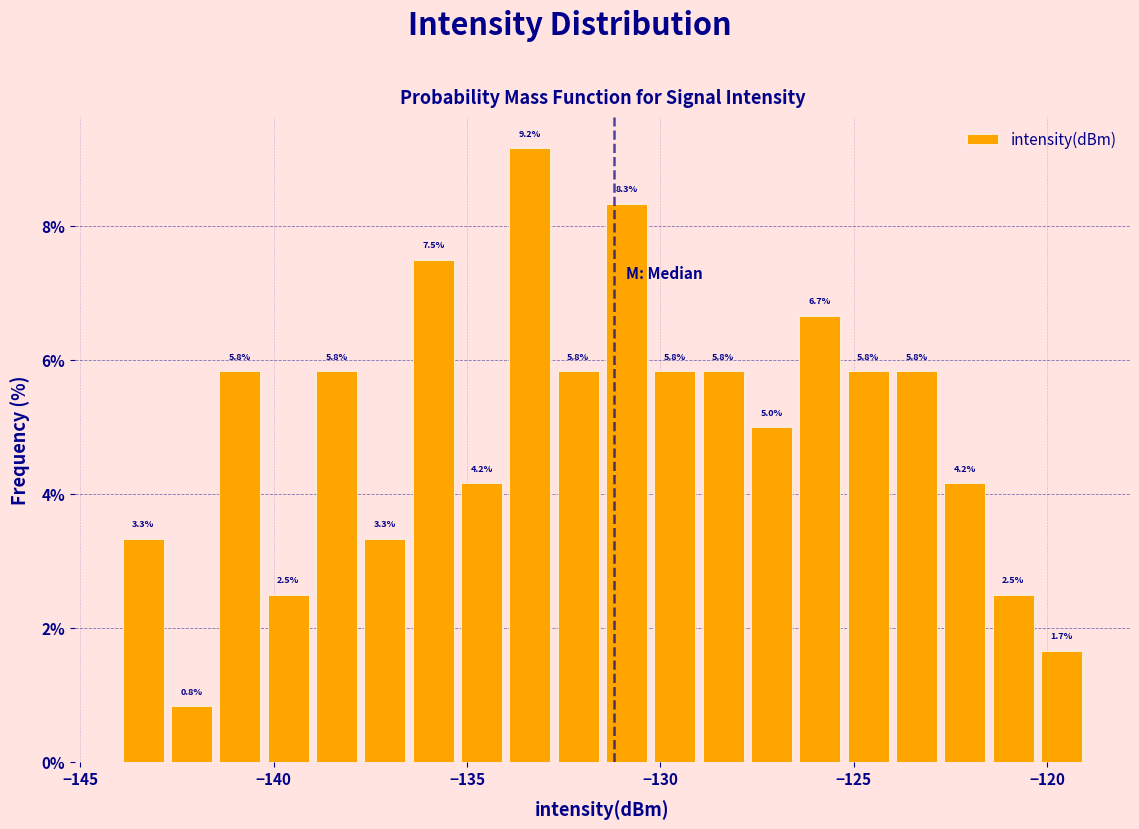

Read against the x-axis, roughly where is the centre of the tallest bar?

-133.5